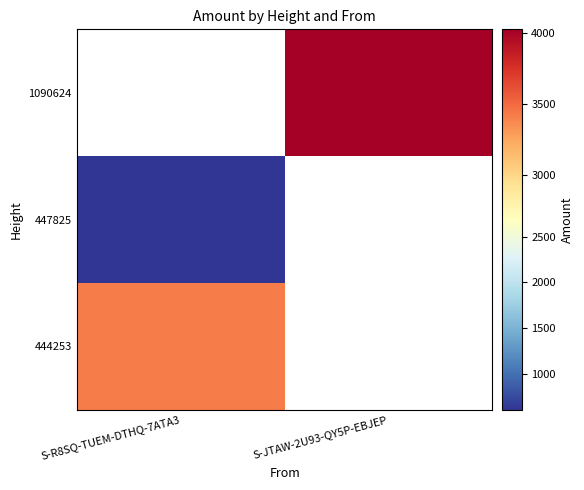

At how many categories does at least one series exceed 1981?

2